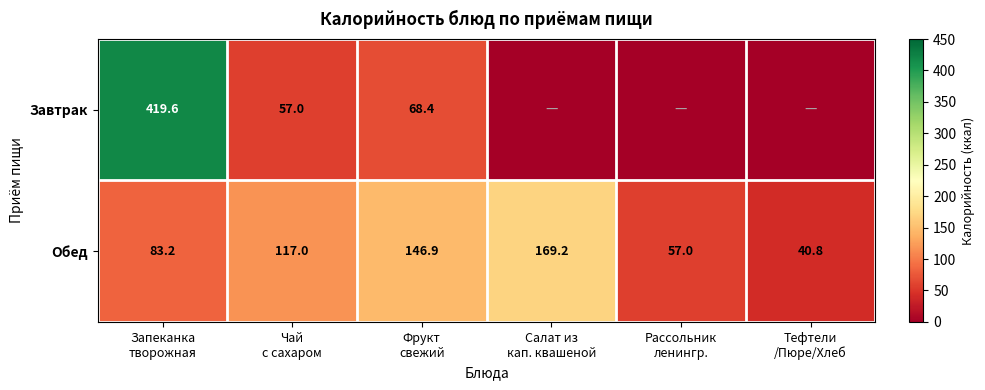

What is the lowest value of the Обед series?

40.8